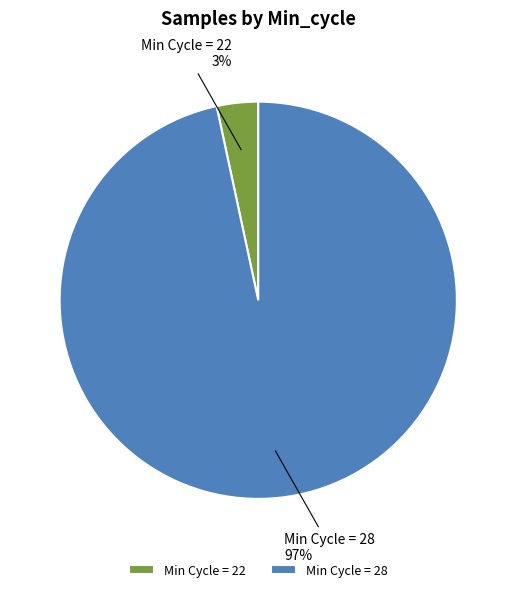

How many segments does this pie chart have?

2